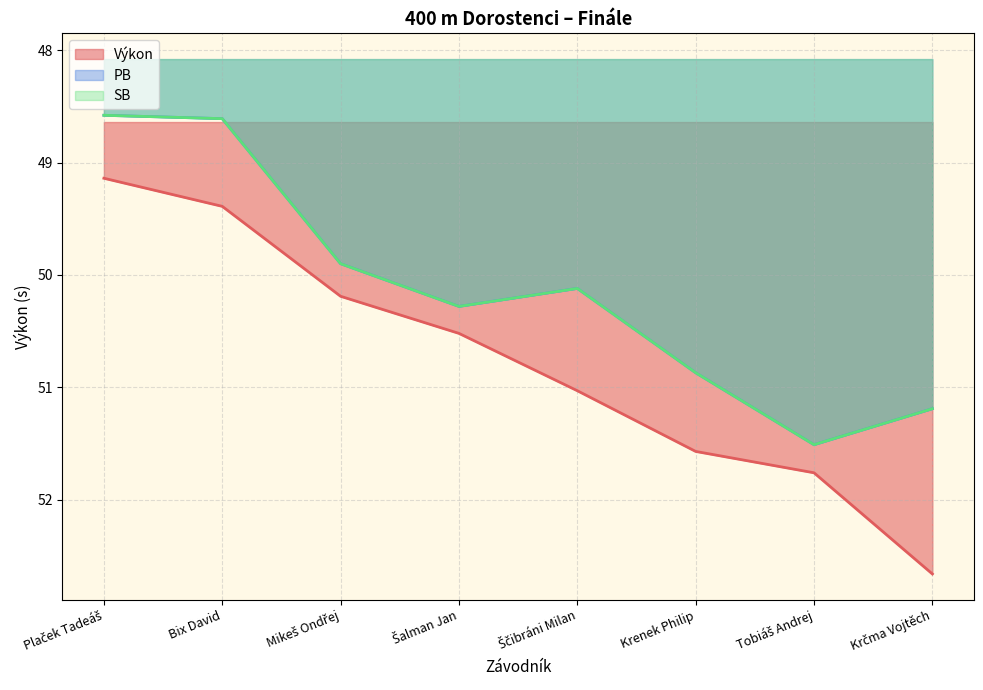

Is it true that Výkon equals 22.3 at Tobiáš Andrej?

False